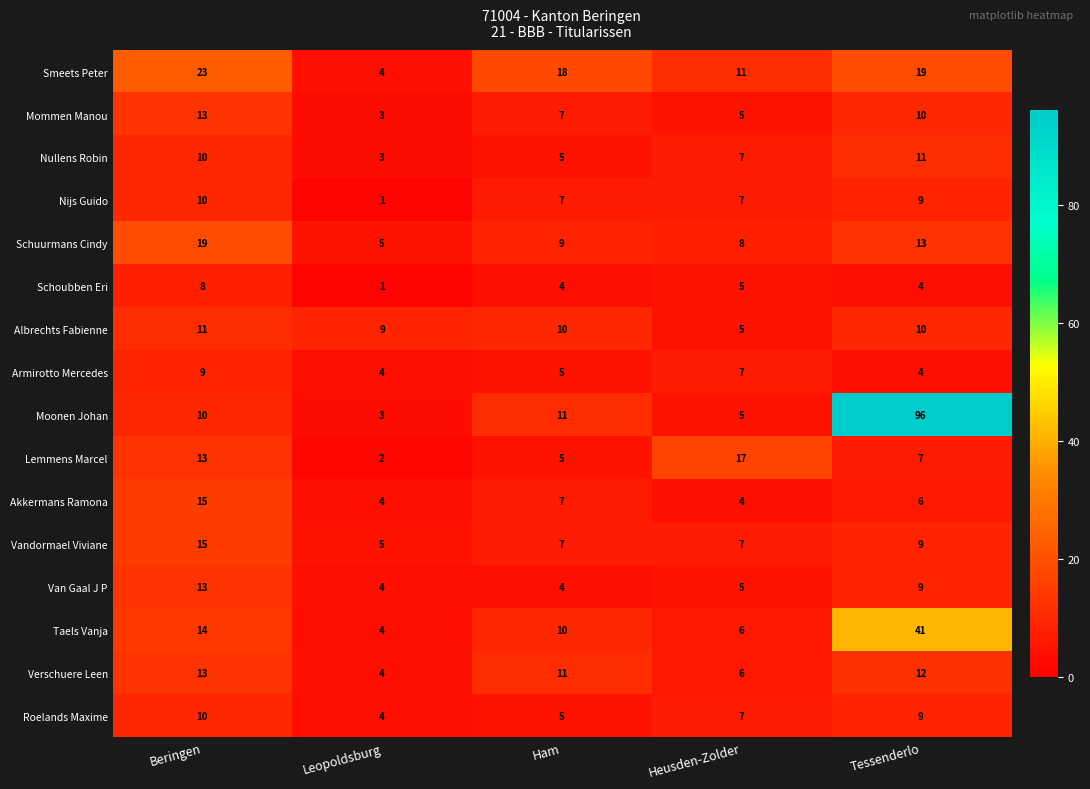

Is it true that Verschuere Leen equals 10 at Heusden-Zolder?

False